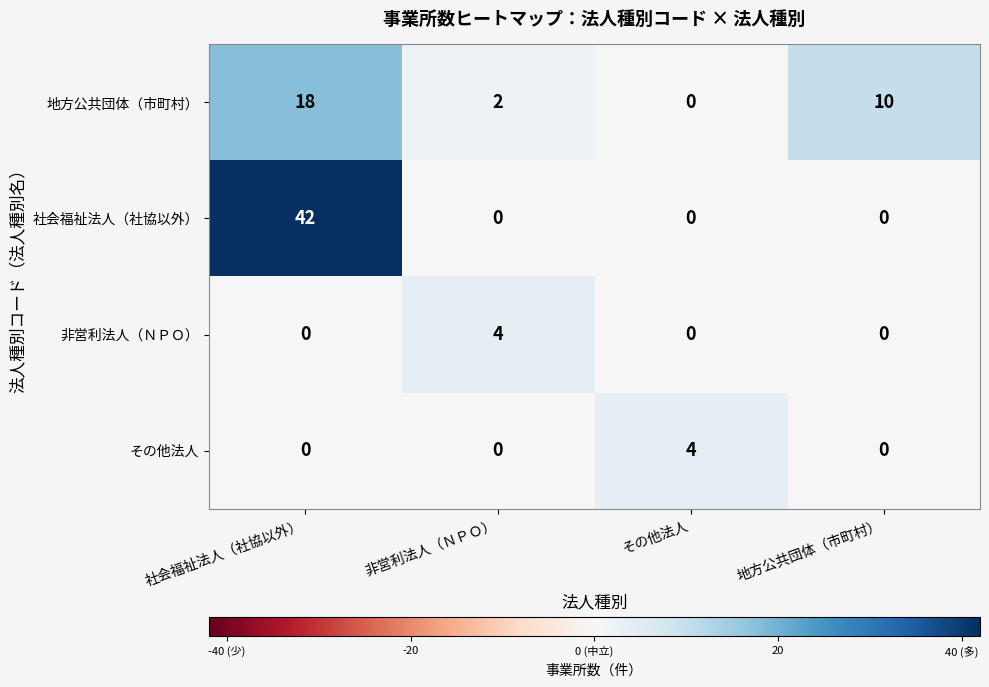

Count the 非営利法人（ＮＰＯ） values in the range 0 to 4.

4